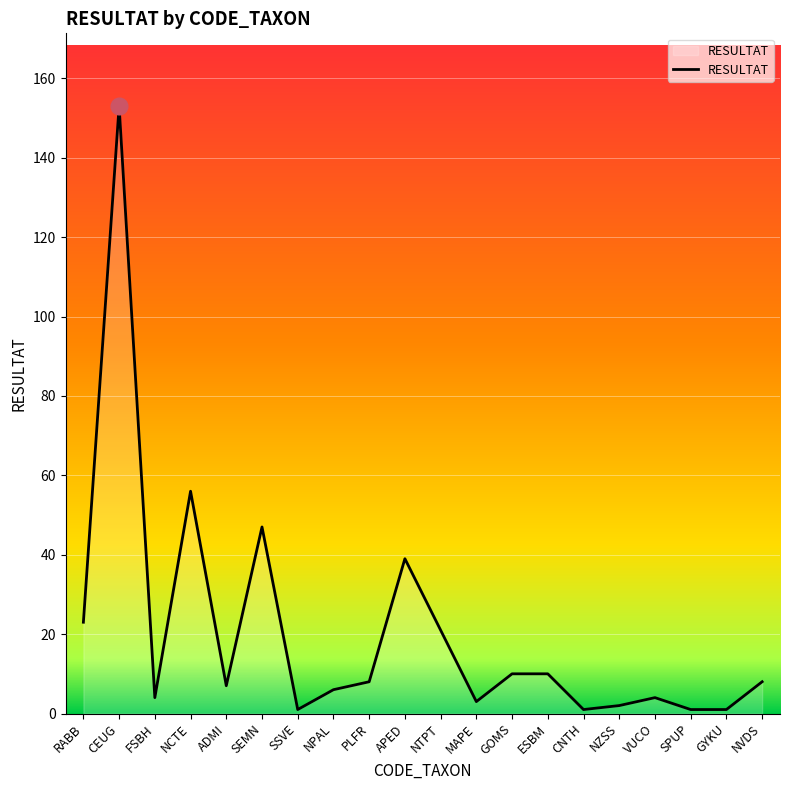

What is the difference between the maximum and minimum values?

152